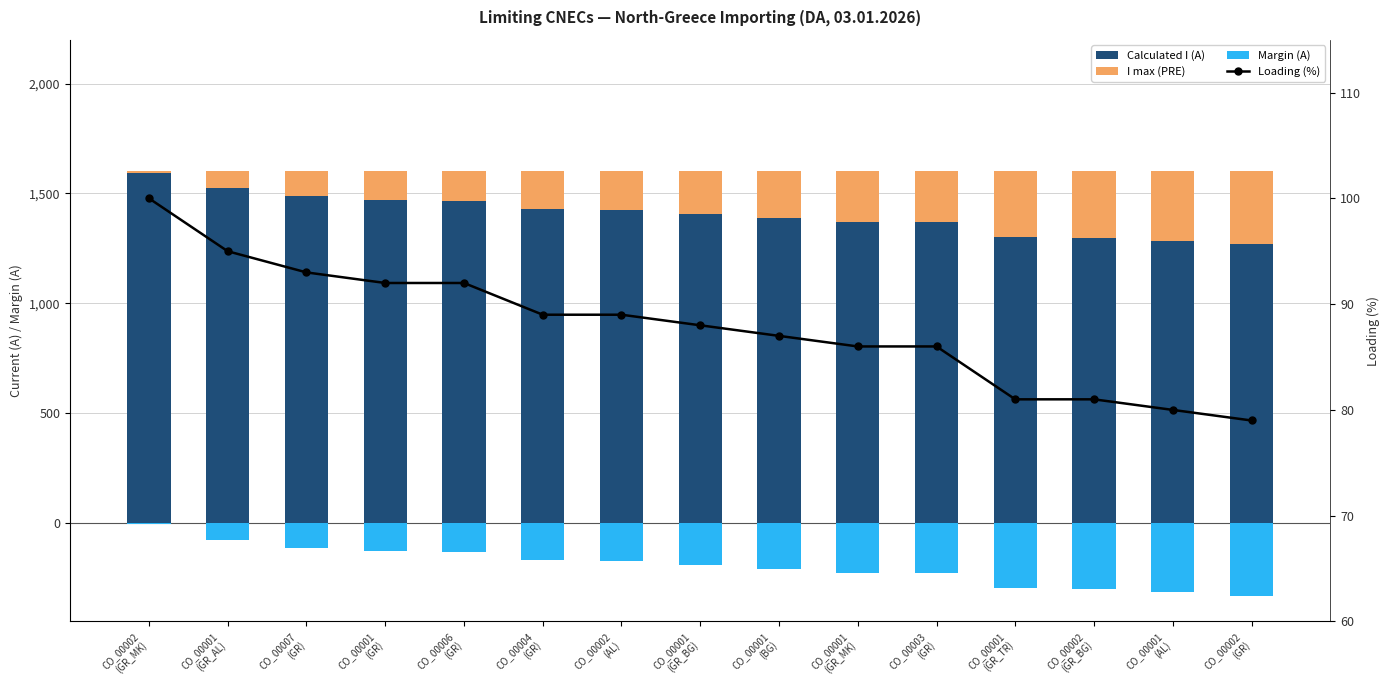

What is the difference between the I max (PRE) values at CO_00007
(GR) and CO_00002
(AL)?

62